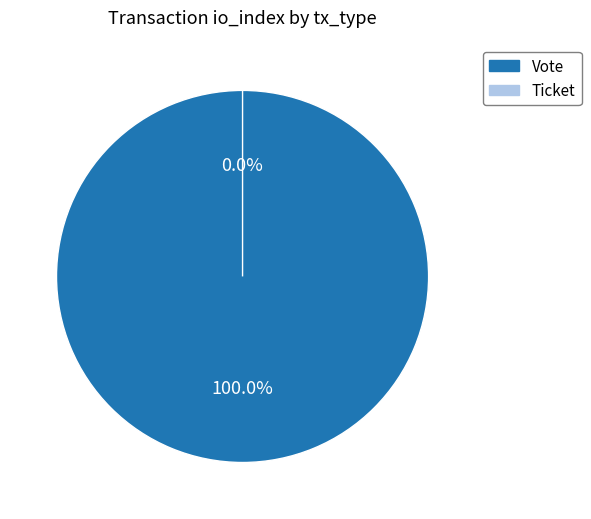

What portion of the pie excludes Ticket?

100.0%